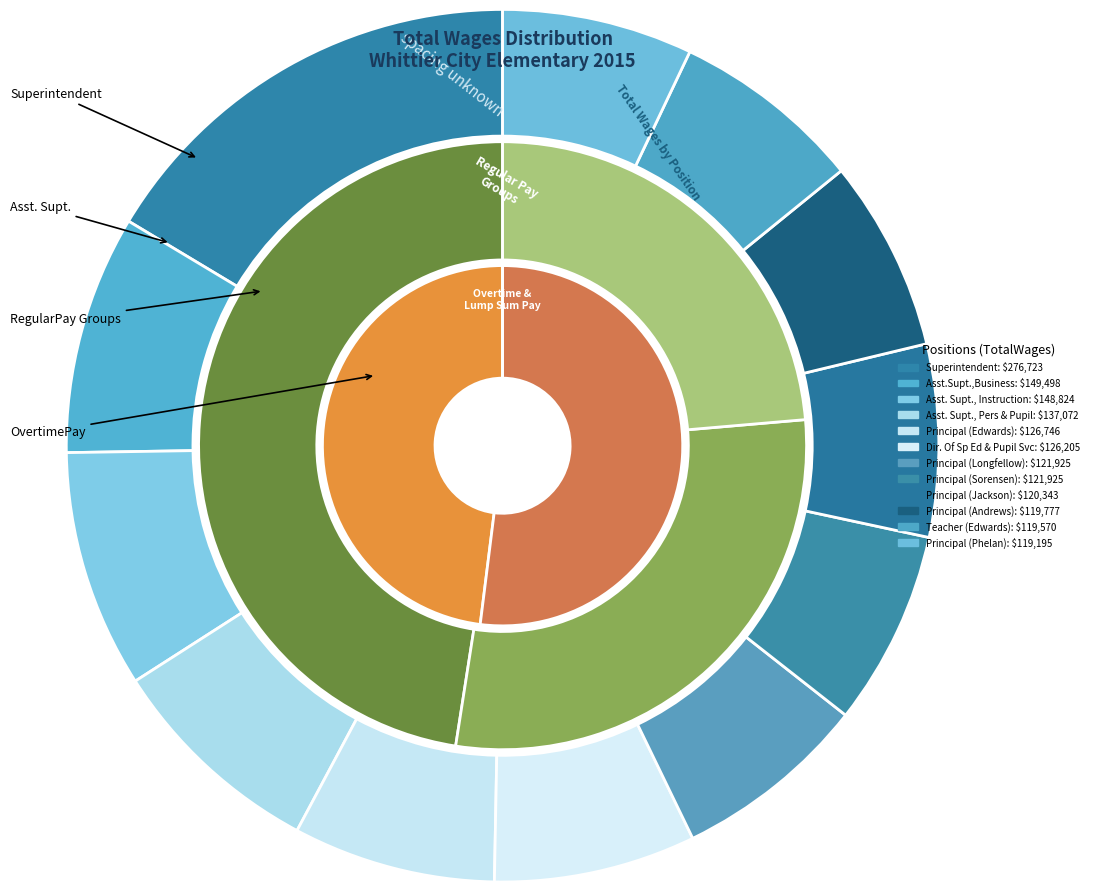

Is the sum of Principal (Andrews) and Dir. Of Sp Ed & Pupil Svc greater than half?

No